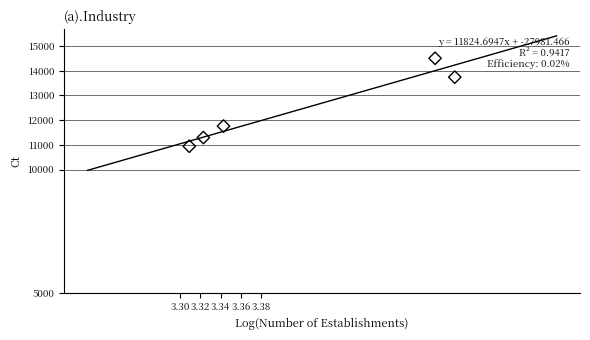

What is the range of Y values (max minus min)?

3564